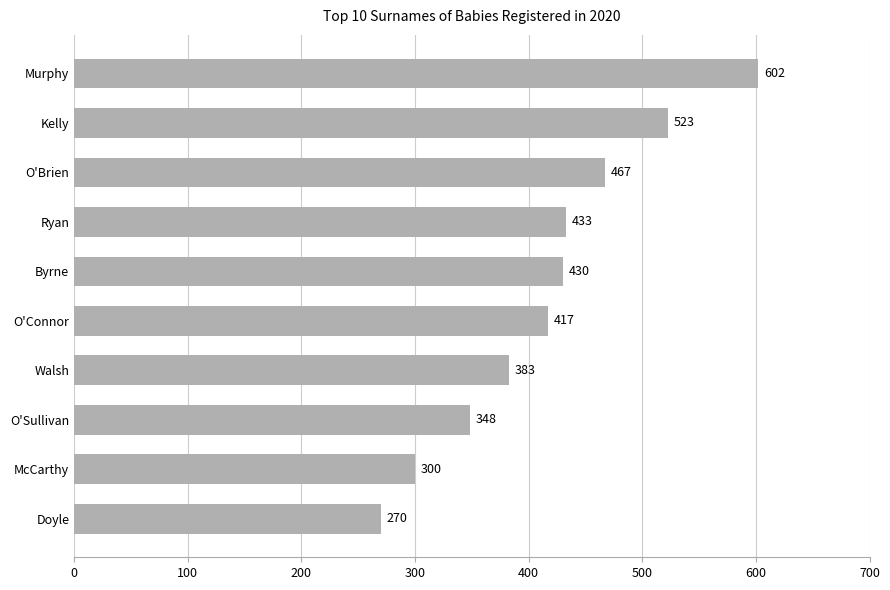

What is the sum of all values?

4173